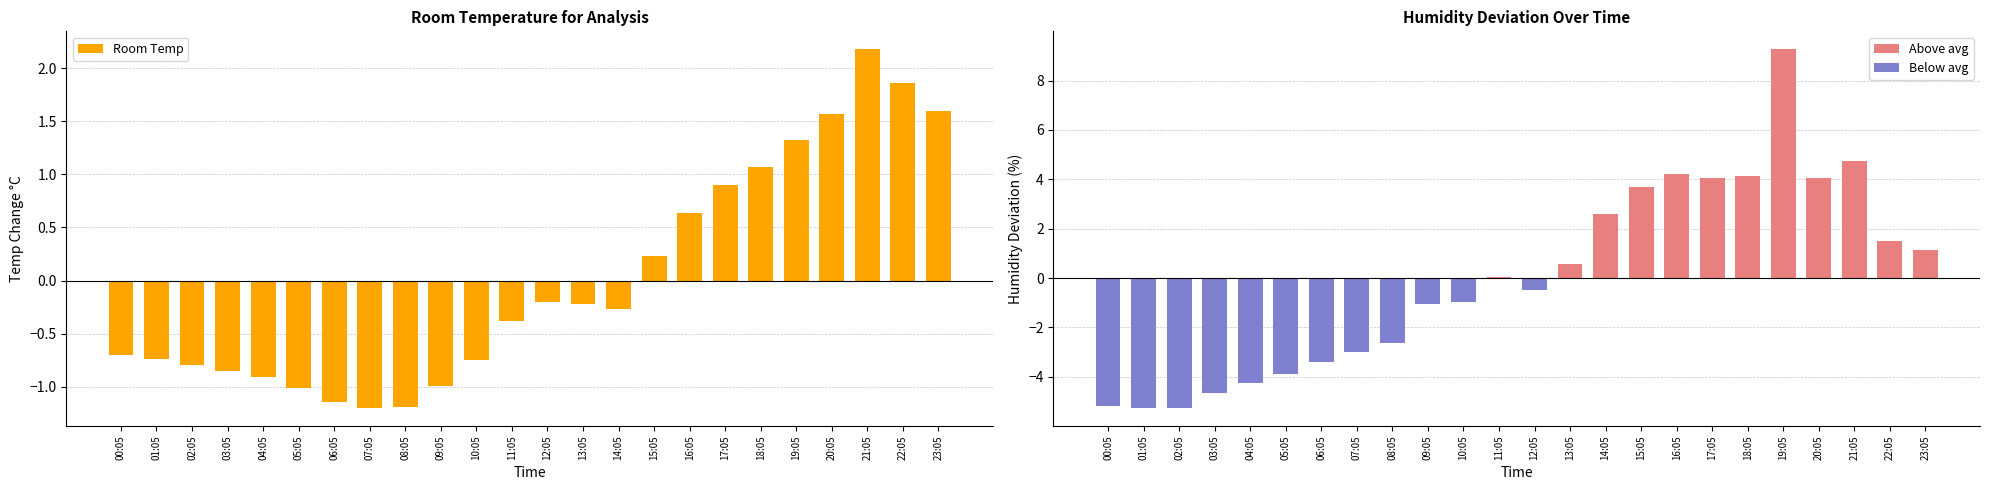

Reading right to left, list all the values displayed in this chart.

Room Temp: 23:05=1.6	22:05=1.9	21:05=2.2	20:05=1.6	19:05=1.3	18:05=1.1	17:05=0.9	16:05=0.6	15:05=0.2	14:05=-0.3	13:05=-0.2	12:05=-0.2	11:05=-0.4	10:05=-0.8	09:05=-1.0	08:05=-1.2	07:05=-1.2	06:05=-1.1	05:05=-1.0	04:05=-0.9	03:05=-0.9	02:05=-0.8	01:05=-0.7	00:05=-0.7
Humidity: 23:05=1.1	22:05=1.5	21:05=4.8	20:05=4.0	19:05=9.3	18:05=4.1	17:05=4.1	16:05=4.2	15:05=3.7	14:05=2.6	13:05=0.6	12:05=-0.5	11:05=0.0	10:05=-1.0	09:05=-1.0	08:05=-2.6	07:05=-3.0	06:05=-3.4	05:05=-3.9	04:05=-4.3	03:05=-4.6	02:05=-5.3	01:05=-5.3	00:05=-5.2